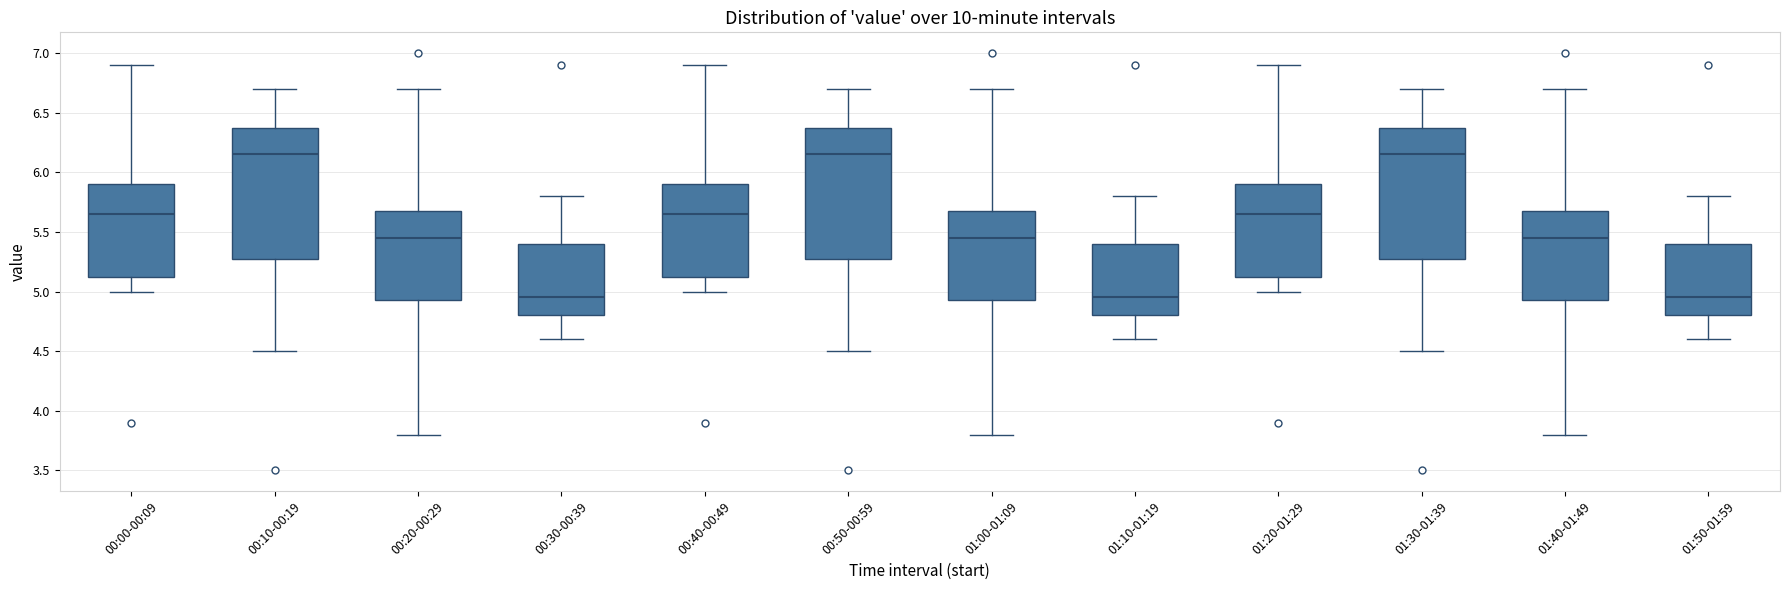

Where does the median line of the box for 01:40-01:49 sit on the y-axis? The values are not printed on the chart, so give them approximately, as read against the axis.

5.45